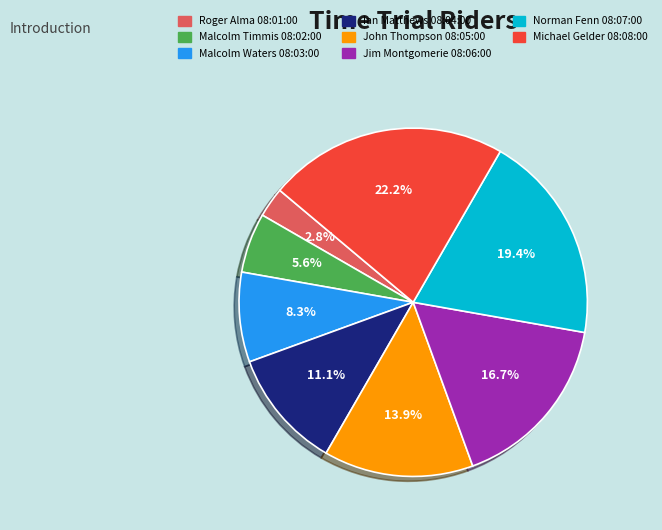

Rank the categories by value from highest to lowest.

Michael Gelder 08:08:00, Norman Fenn 08:07:00, Jim Montgomerie 08:06:00, John Thompson 08:05:00, Ian Matthews 08:04:00, Malcolm Waters 08:03:00, Malcolm Timmis 08:02:00, Roger Alma 08:01:00